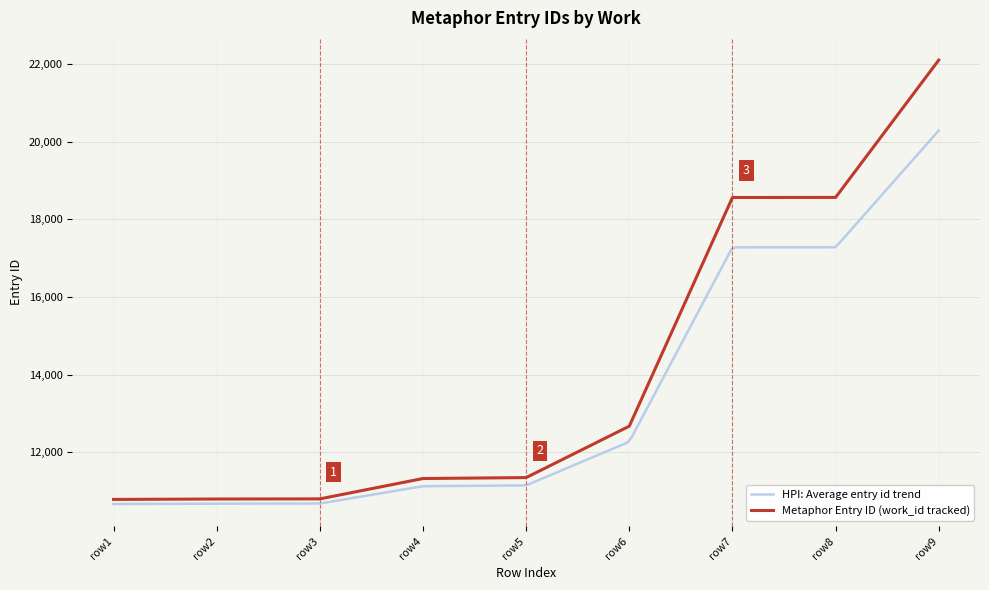

What is the difference between the second highest and minimum values?

7785